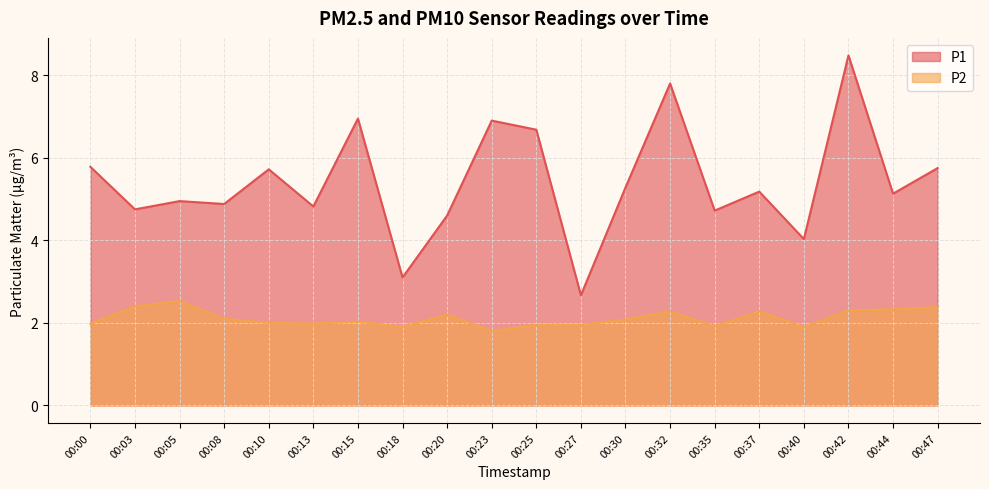

Where is the first local maximum for P1?

00:05